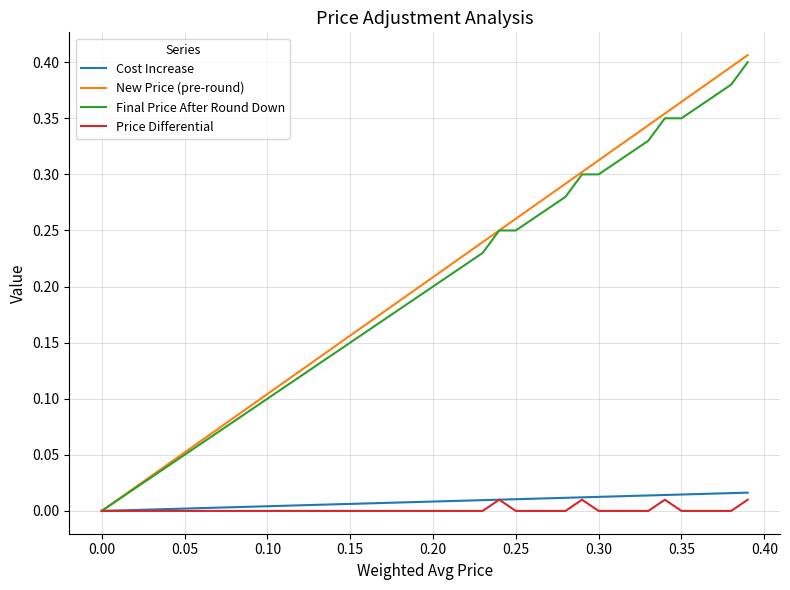

Which series has the largest range (max minus min)?

New Price (pre-round)